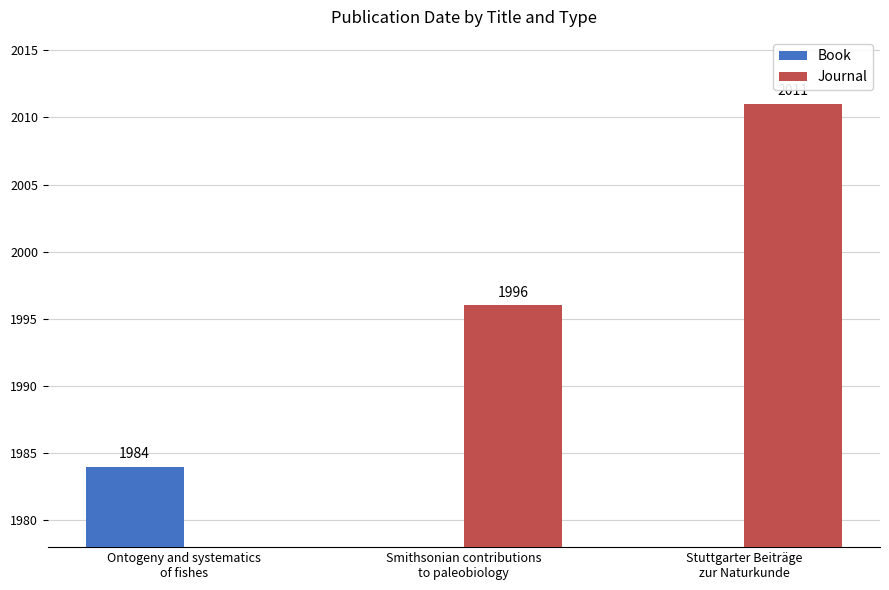

What is the value of the Journal bar at the 2nd from the left?

1996